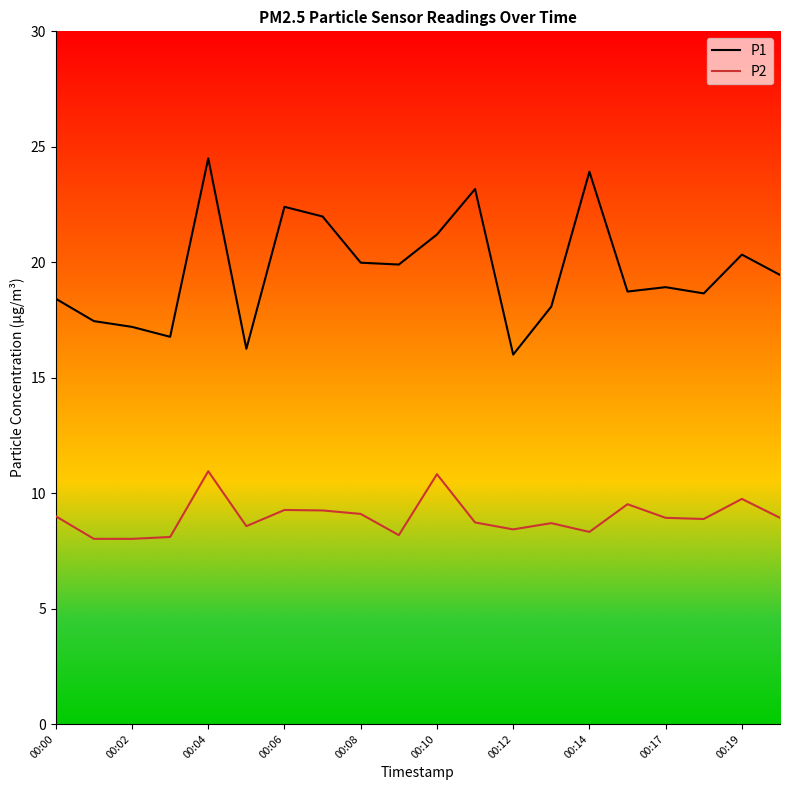

Which series has the largest total across all categories?

P1